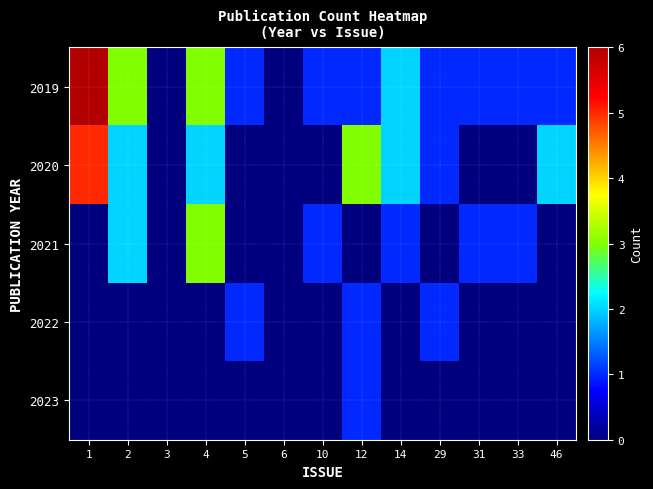

What is the total value across all series at 31?

2